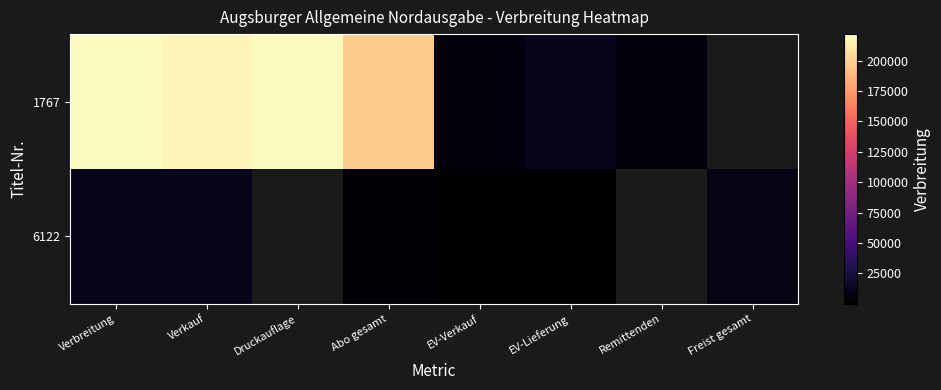

How many distinct data groups are displayed?

2